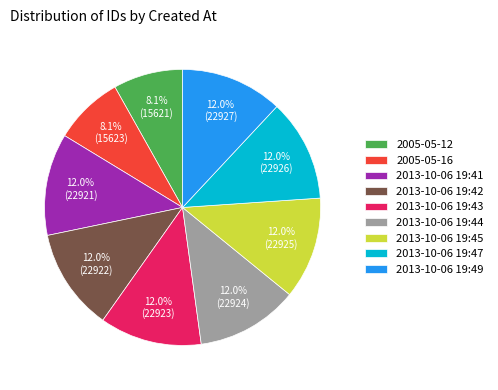

Is there a majority slice in this chart?

No